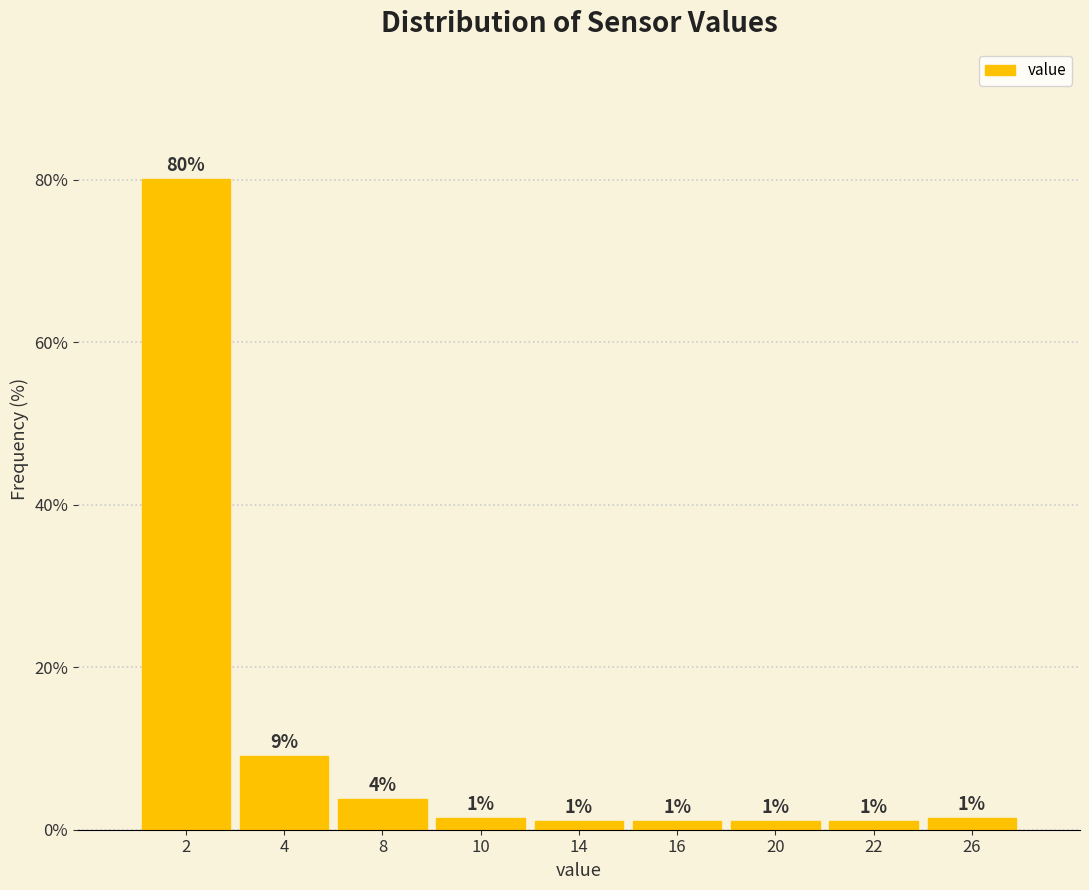

What is the value of the 7th bar from the left?

1.0